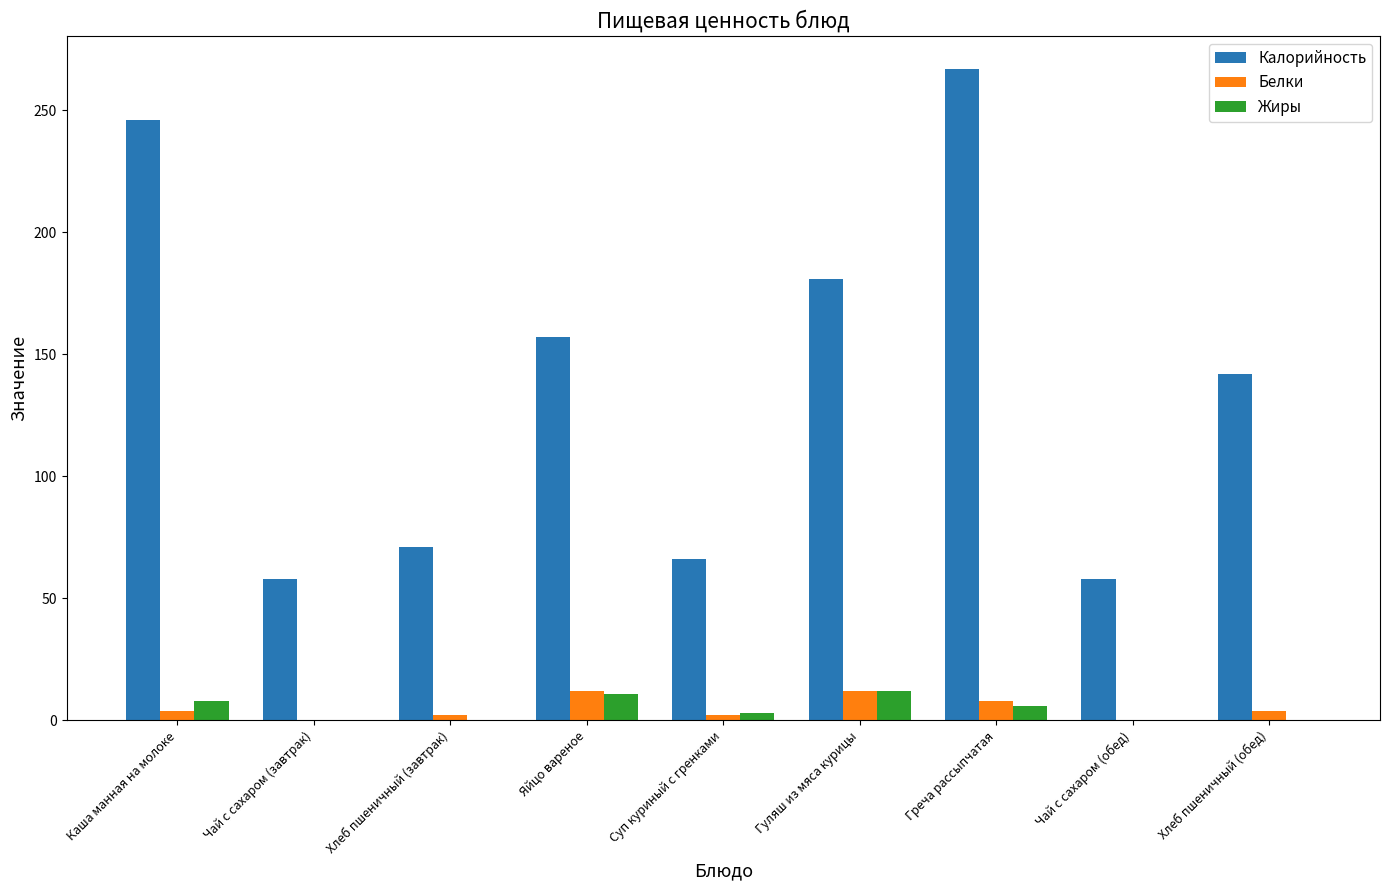

Count the number of categories in the chart.

9